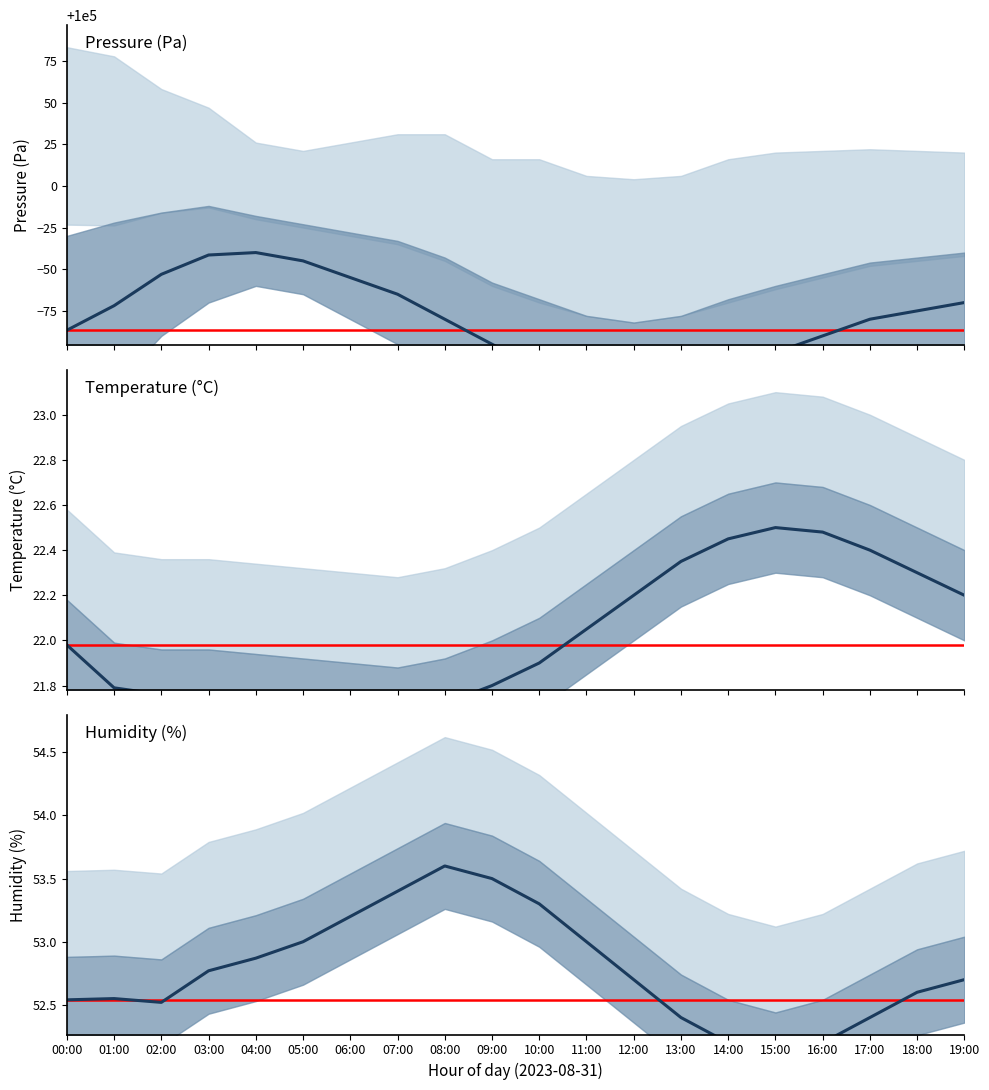

What are all the series names shown in the legend?

pressure, temperature, humidity